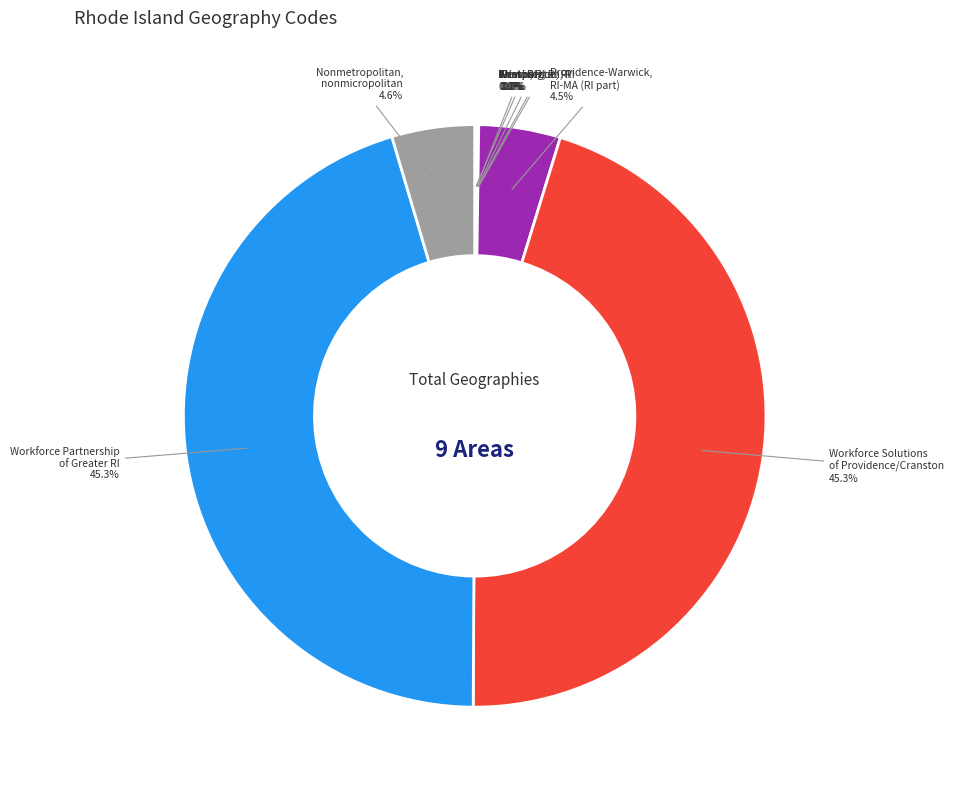

Is there any slice that represents more than half of the pie?

No